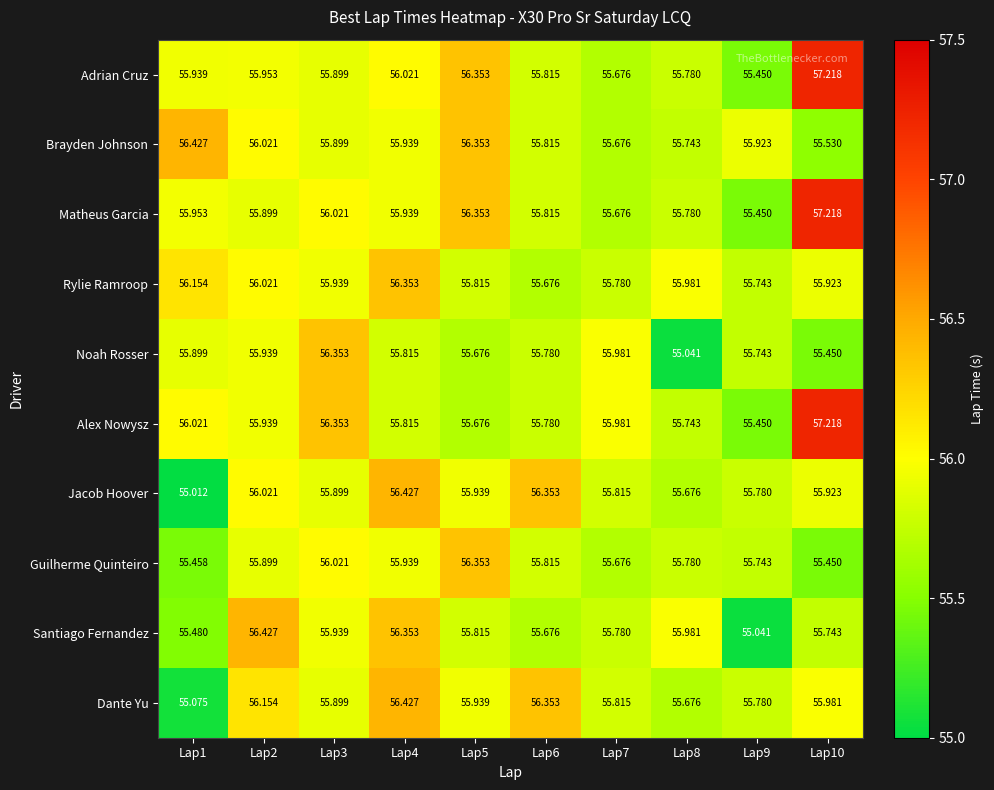

How many categories are shown in the chart?

10